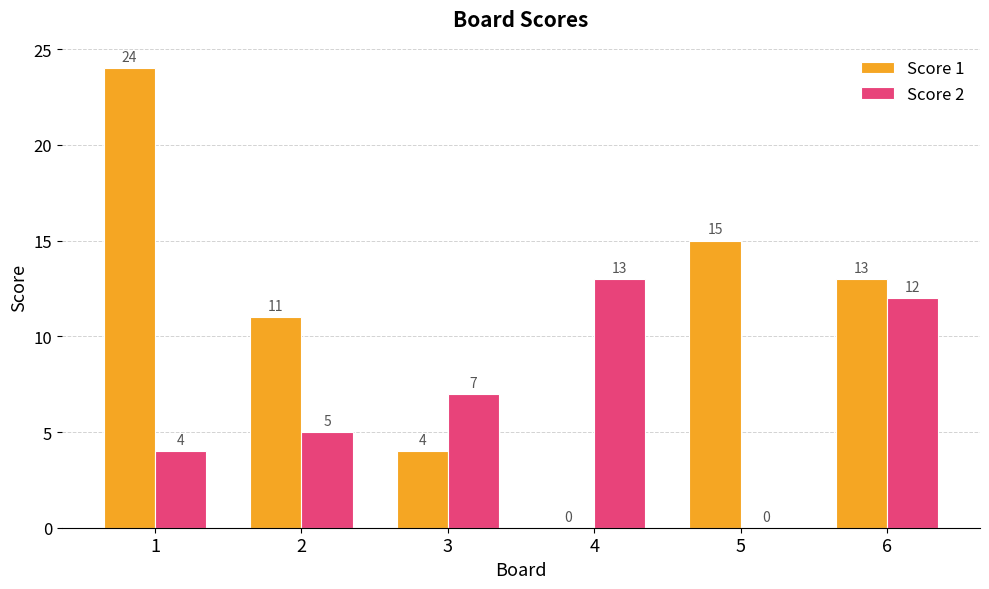

What is the total value across all series at 5?

15